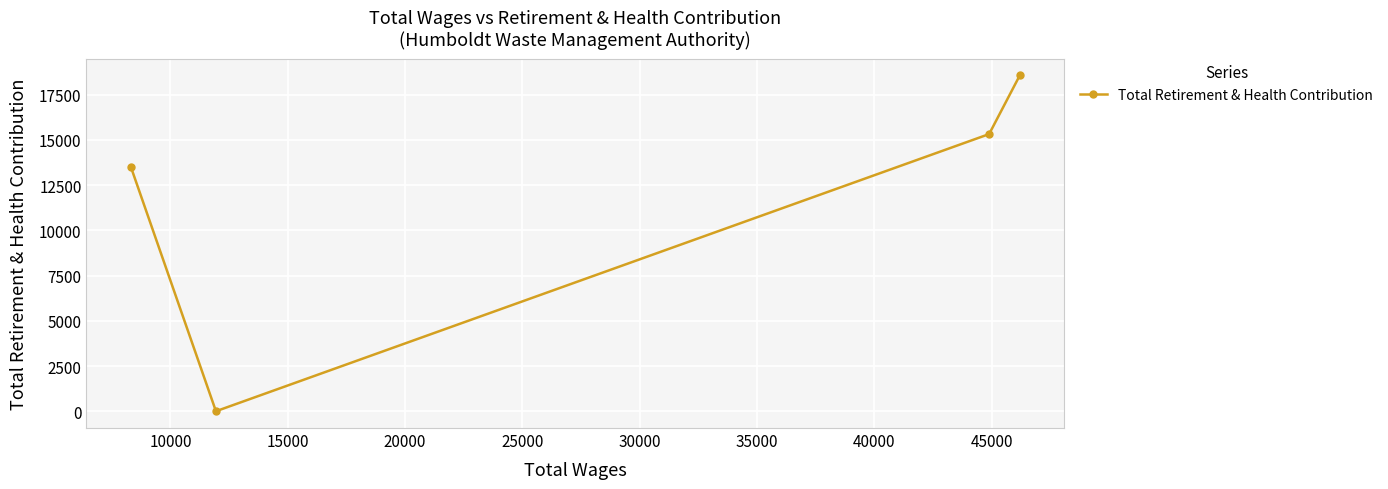

What is the difference between the maximum and minimum values?

18571